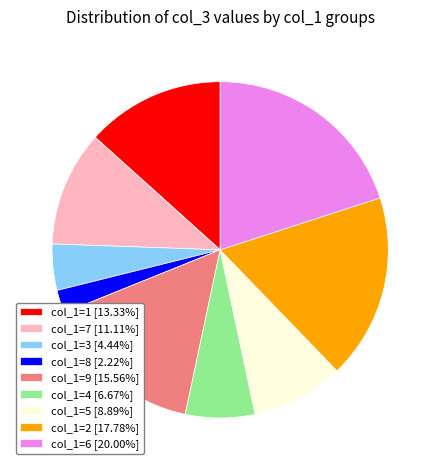

How many segments does this pie chart have?

9